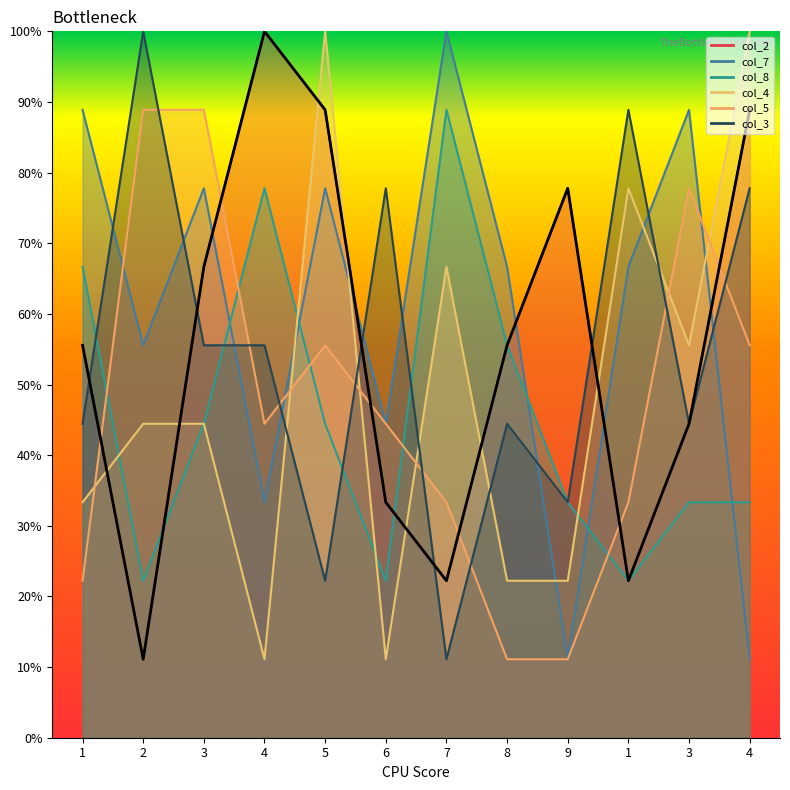

What is the total value across all series at 6?

233.3